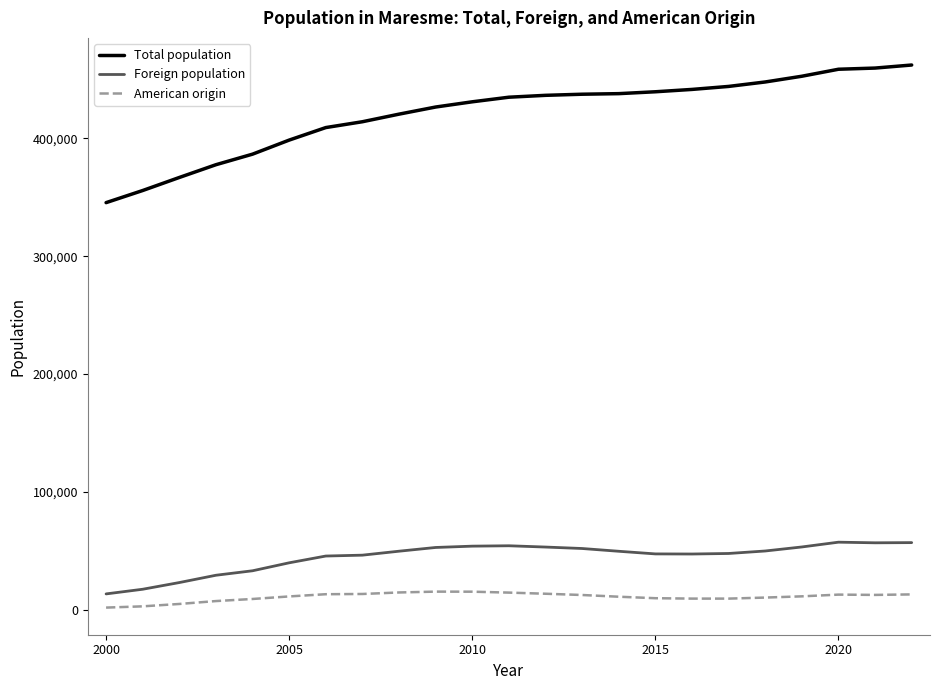

Which series has the largest total across all categories?

Total population